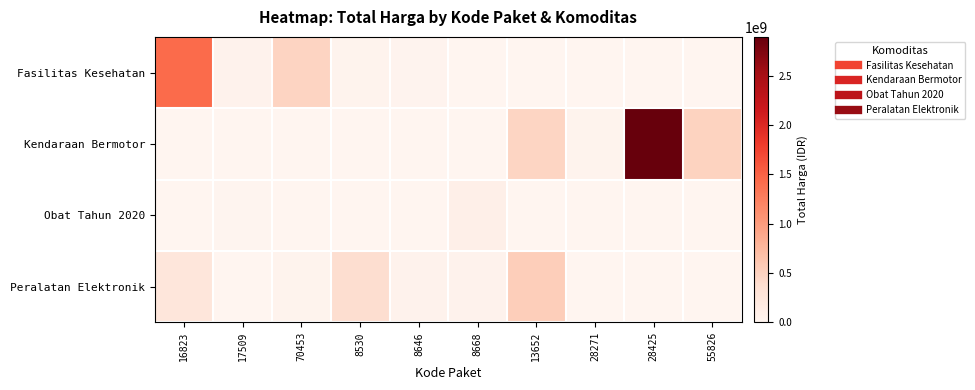

List the series in order of their overall mean, lowest first.

Obat Tahun 2020, Peralatan Elektronik, Fasilitas Kesehatan, Kendaraan Bermotor